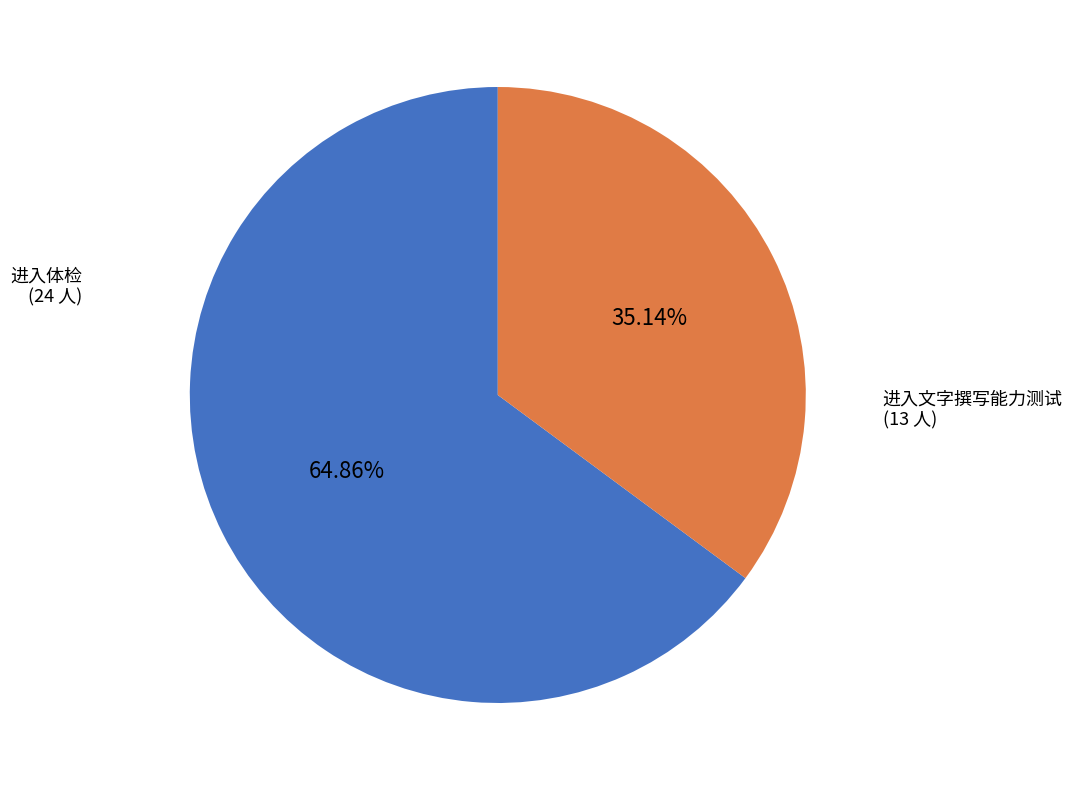

What percentage is the 进入体检 slice, to the nearest percent?

65%